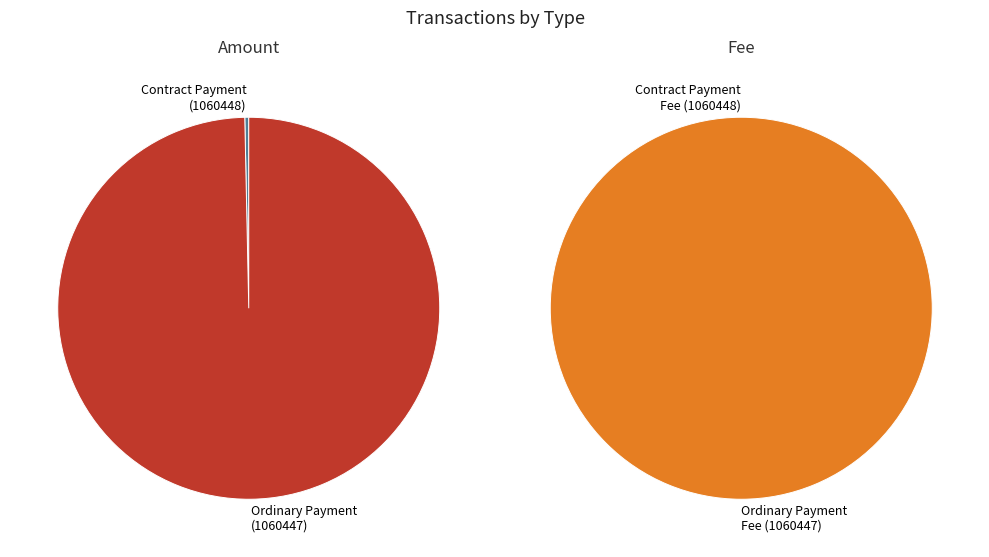

How many segments does this pie chart have?

2